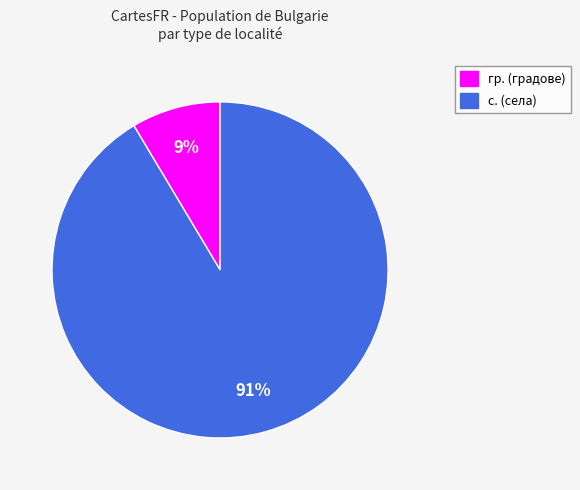

To the nearest percent, what is the average slice percentage?

50%